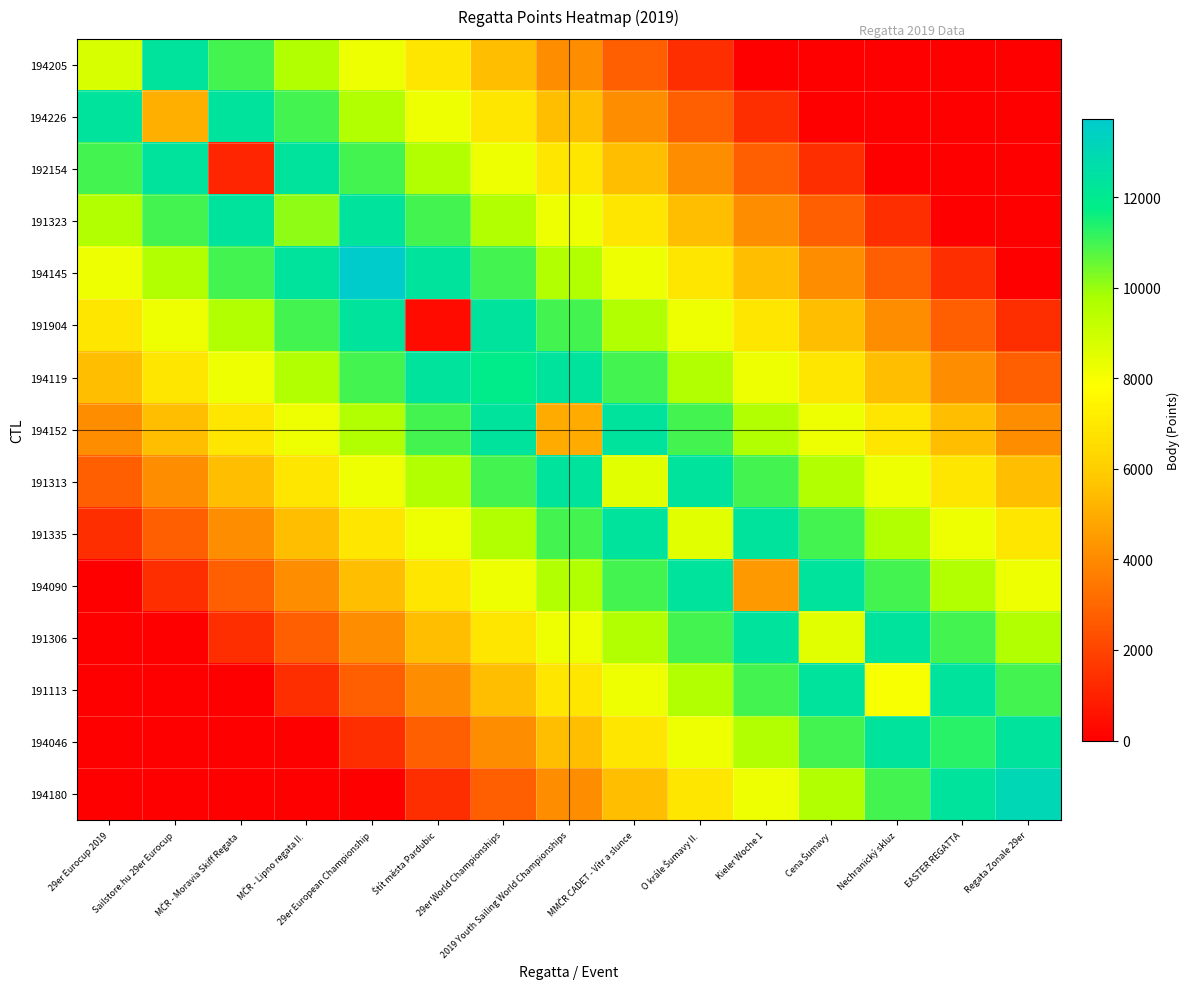

Which series has the widest spread of values?

194145